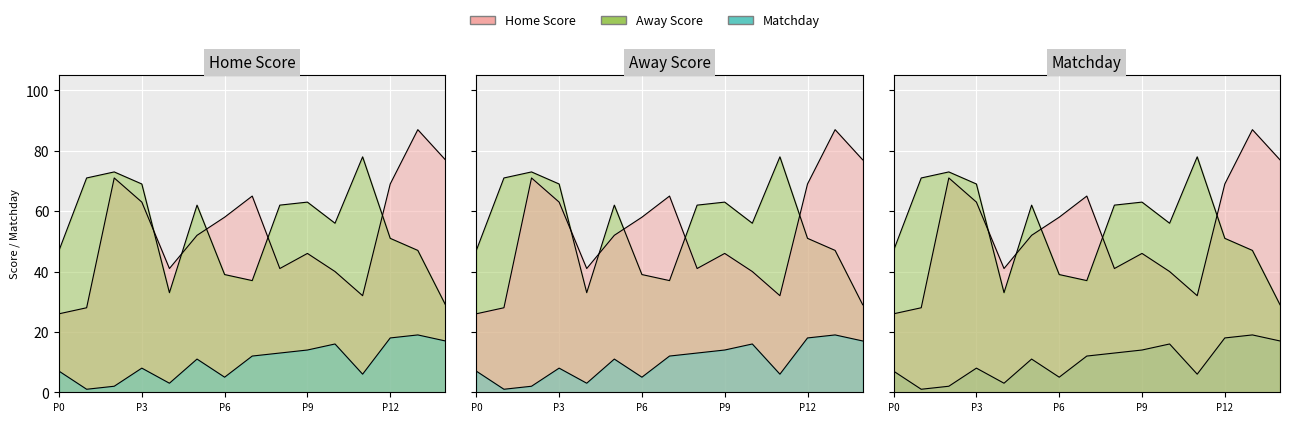

The value of Matchday at 08-04-2024 is 12. True or false?

False